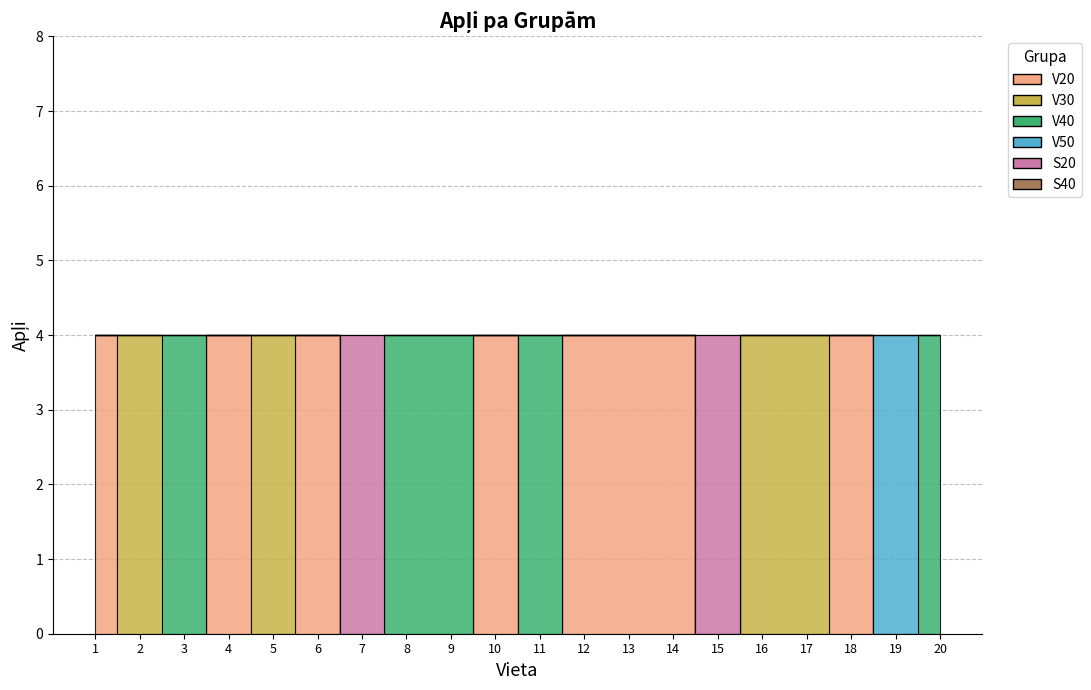

True or false: V50 has more than 2 points higher than both neighbors.

False